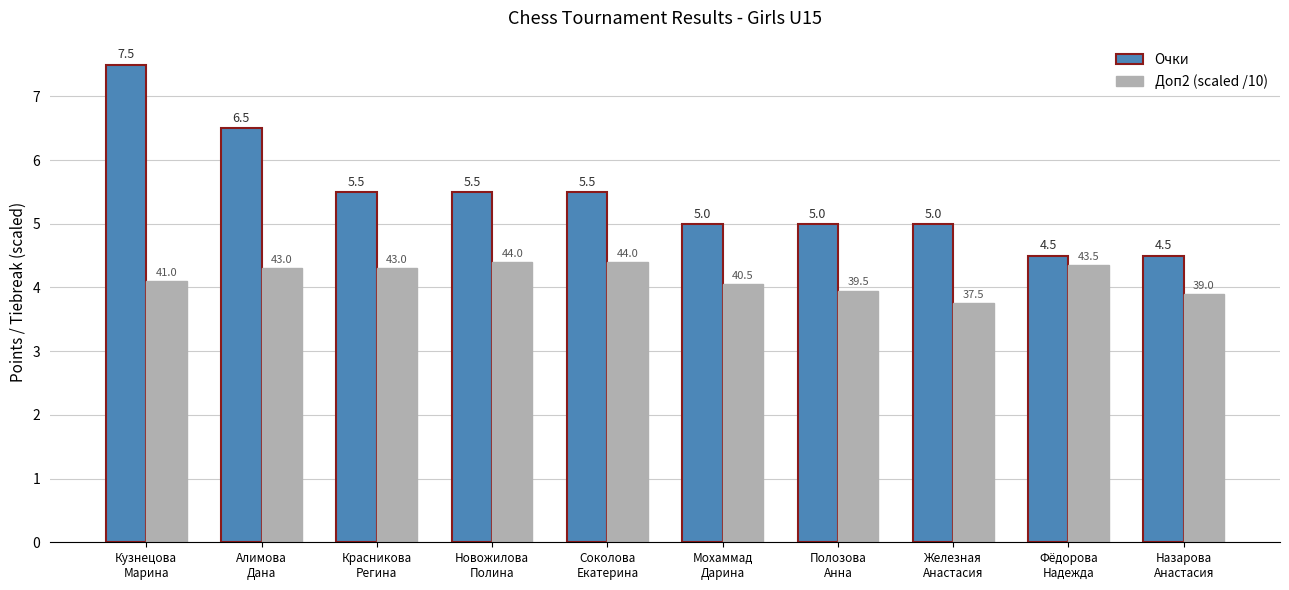

Which series has the largest total across all categories?

Очки